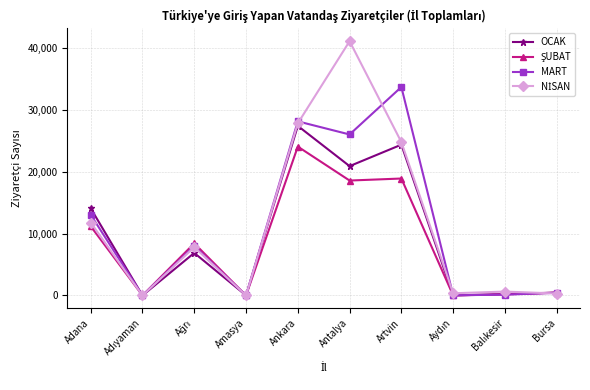

What is the spread (max minus min) of values at Antalya?

22489